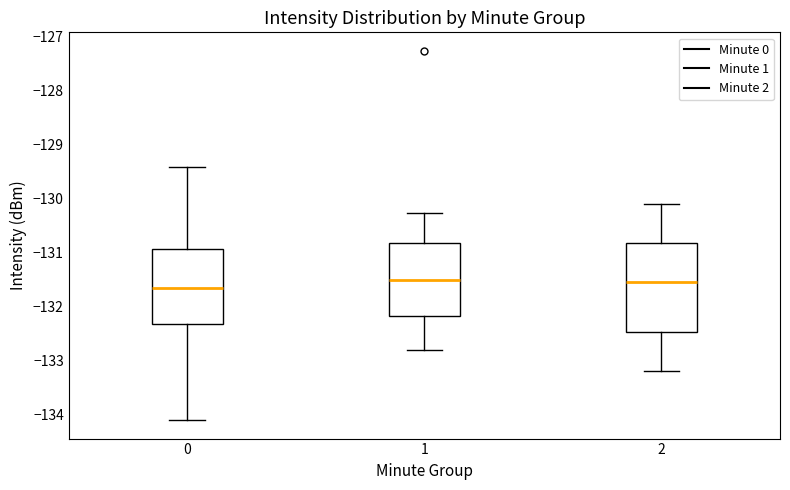

Comparing the boxes themselves (not the whiskers), which one is the tallest?

2